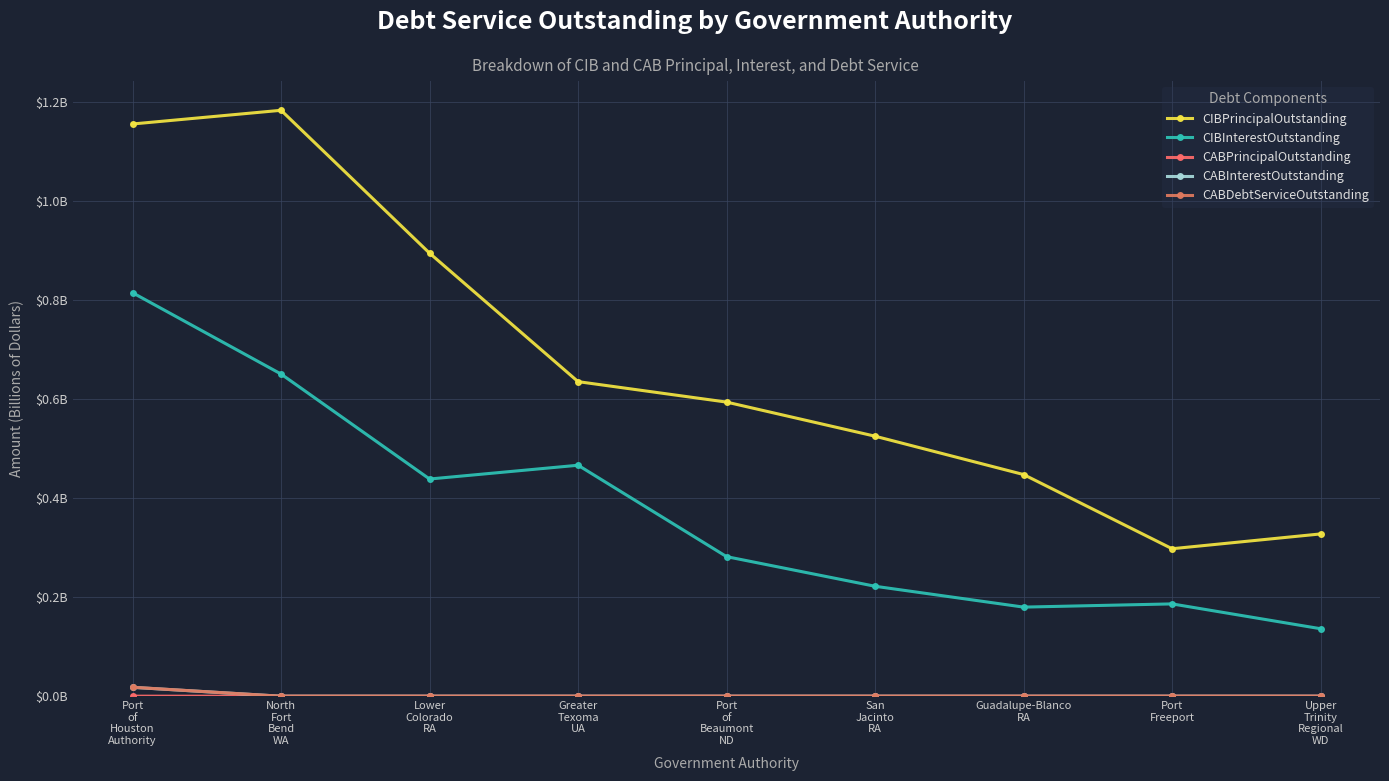

Reading right to left, list all the values displayed in this chart.

CIBPrincipalOutstanding: 0.3	0.3	0.4	0.5	0.6	0.6	0.9	1.2	1.2
CIBInterestOutstanding: 0.1	0.2	0.2	0.2	0.3	0.5	0.4	0.7	0.8
CABPrincipalOutstanding: 0.0	0.0	0.0	0.0	0.0	0.0	0.0	0.0	0.0
CABInterestOutstanding: 0.0	0.0	0.0	0.0	0.0	0.0	0.0	0.0	0.0
CABDebtServiceOutstanding: 0.0	0.0	0.0	0.0	0.0	0.0	0.0	0.0	0.0